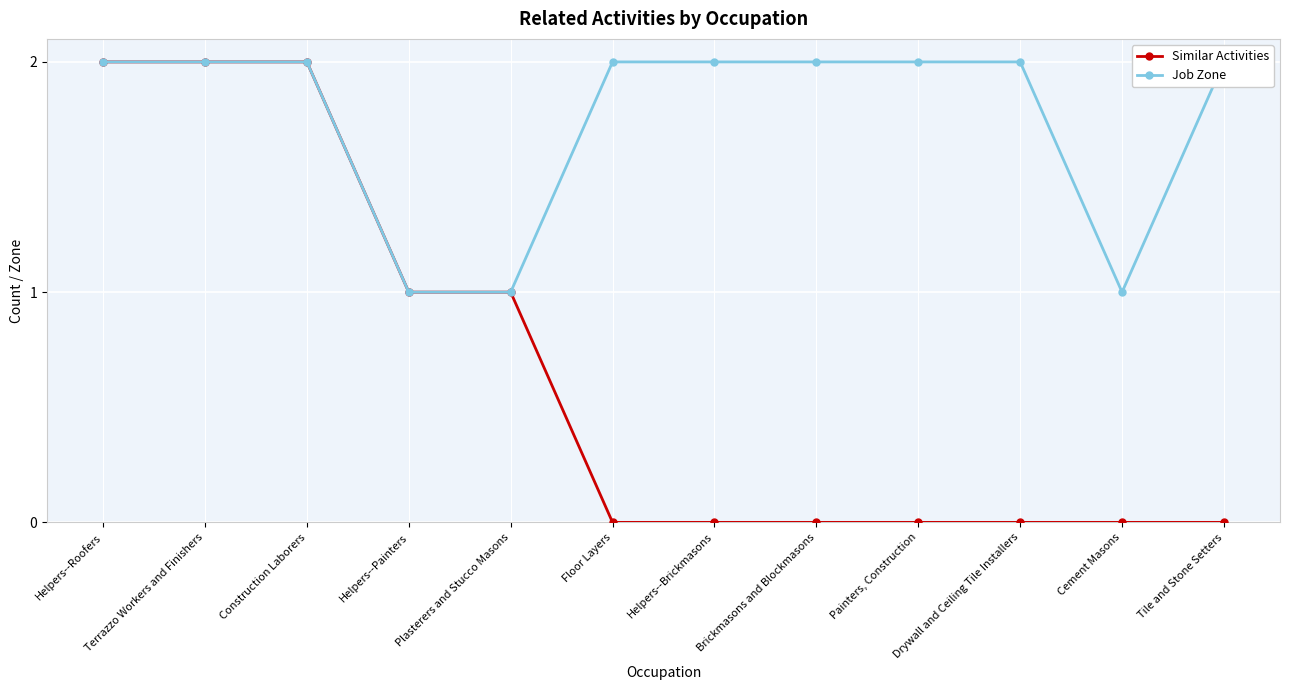

What is the average value of the Similar Activities series?

1